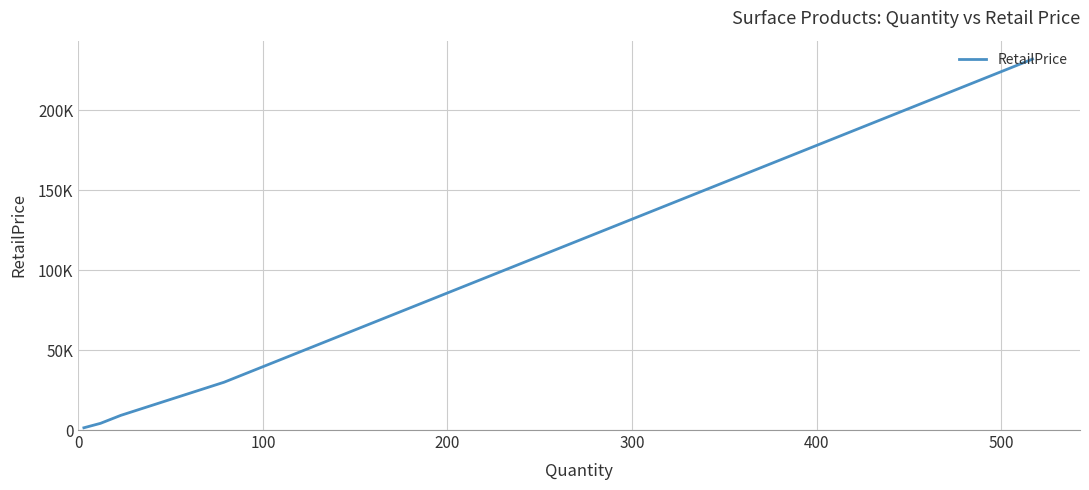

How many lines are shown in the chart?

1